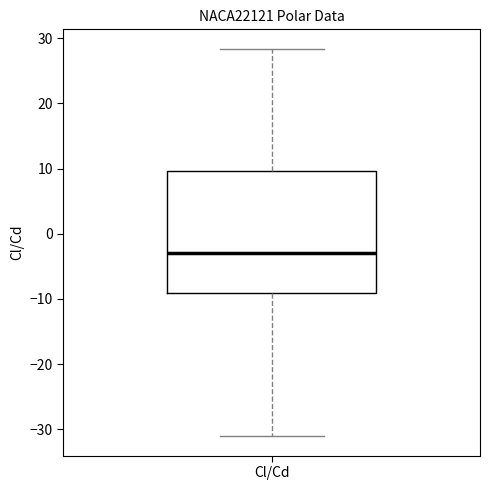

Transcribe this box plot: give where the median line is, the range the box spans, and where the two whiskers end, as read against the y-axis. The values are not printed on the chart, so give them approximately, as read against the axis.

median -3, box -9 to 10, whiskers -31 to 28